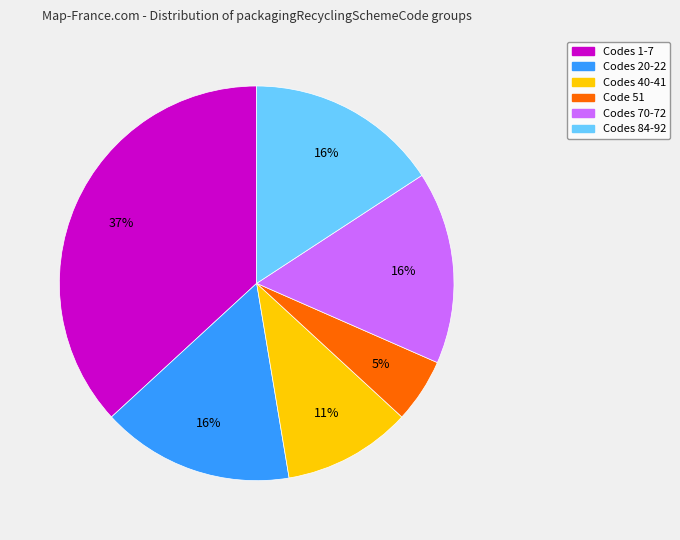

To the nearest percent, what is the difference between the largest and smallest slice percentages?

32%